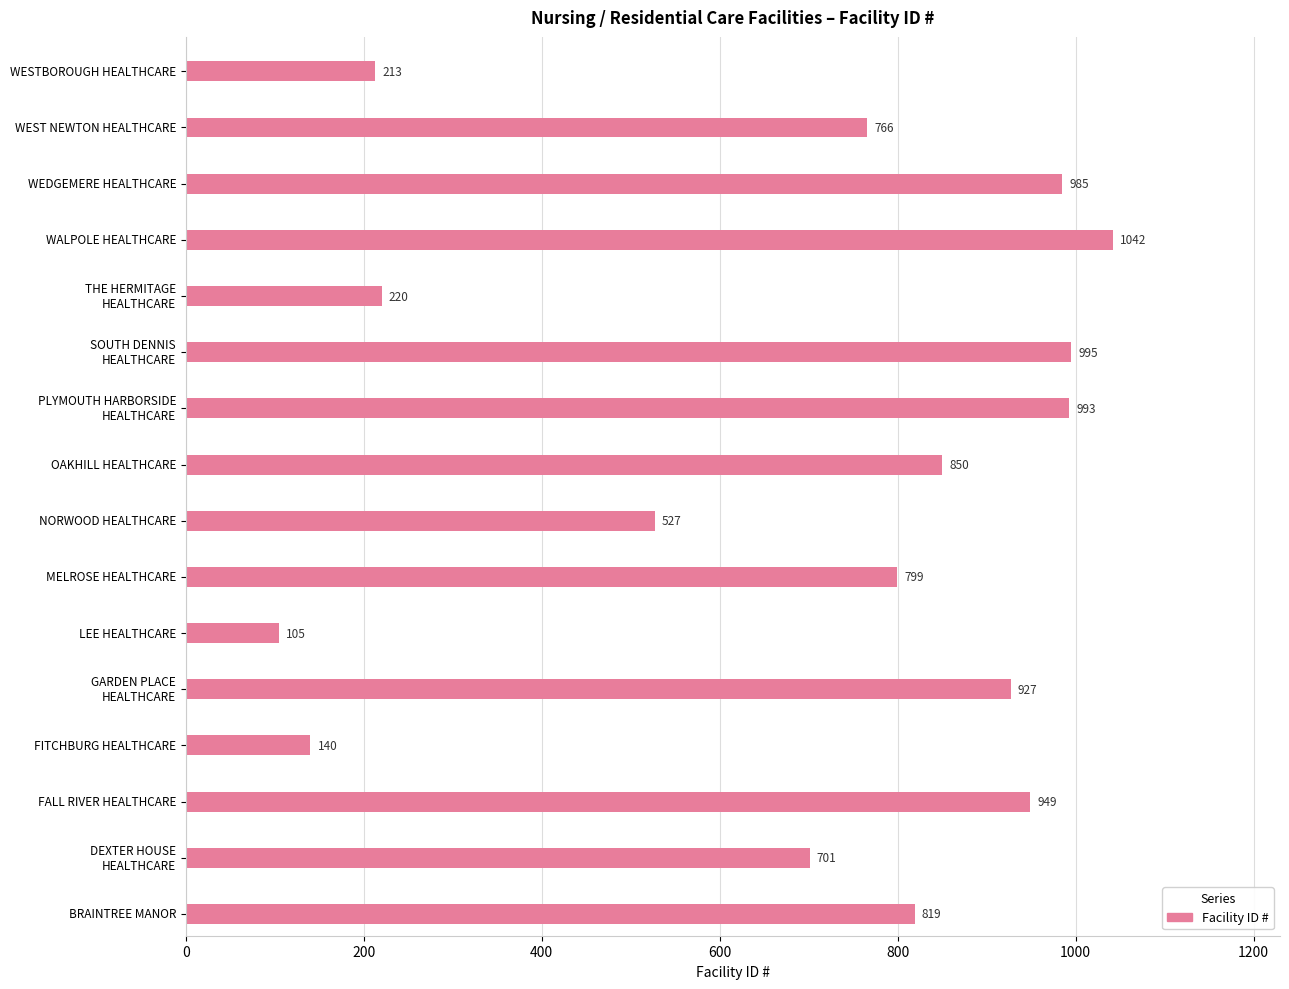

What is the difference between the second highest and minimum values?

890